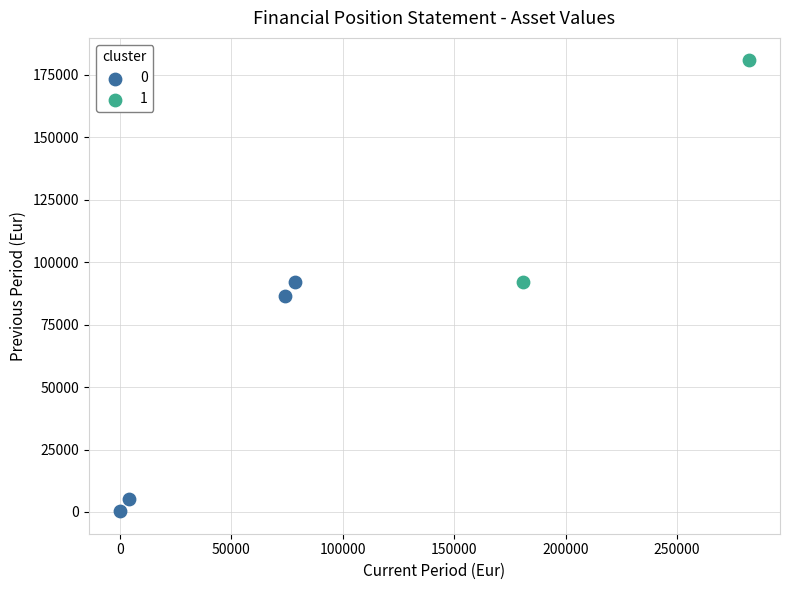

What are all the series names shown in the legend?

0, 1